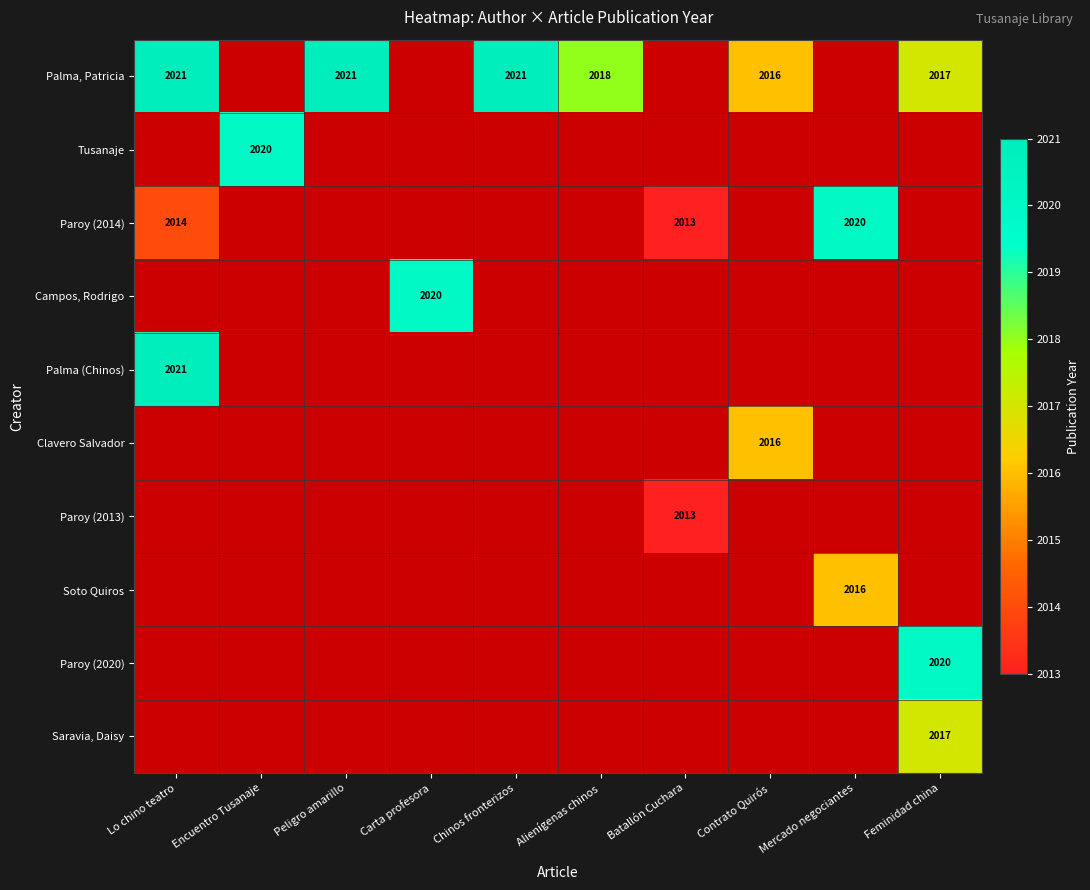

The value of Paroy (2014) at Lo chino teatro is 2014. True or false?

True